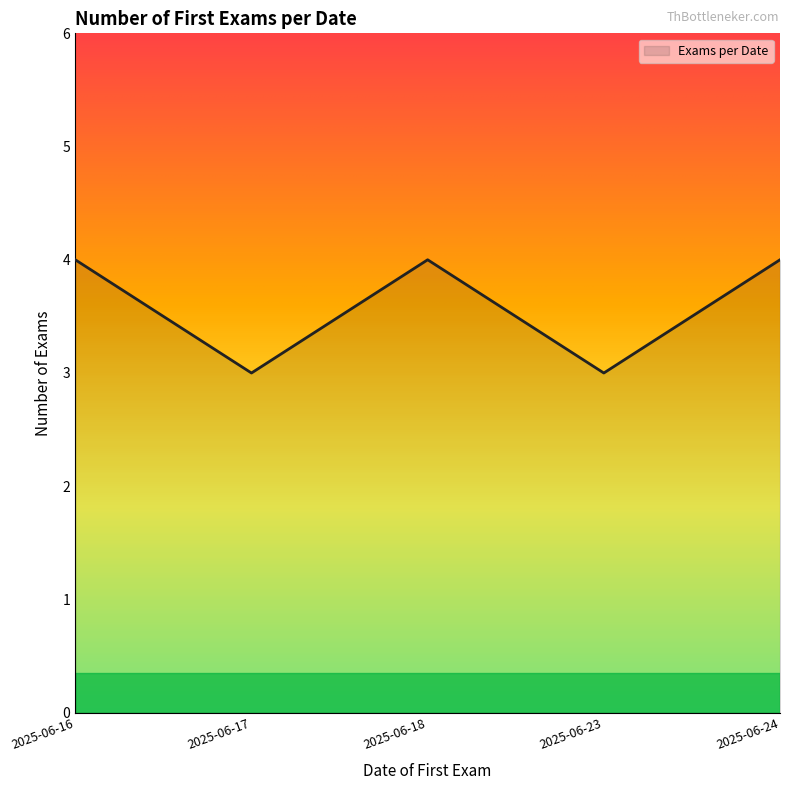

What is the change in value from 2025-06-17 to 2025-06-24?

+1